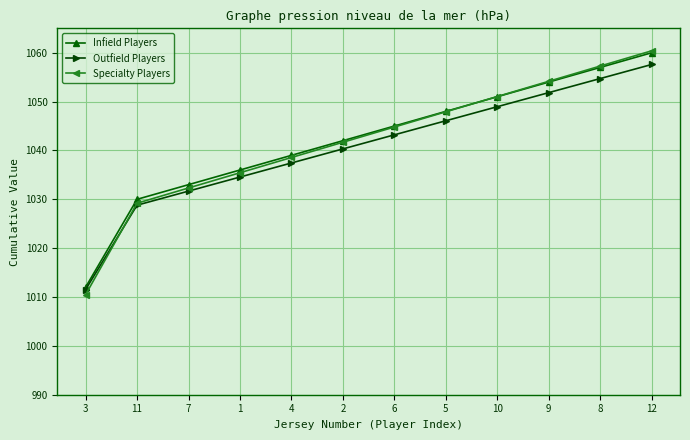

What is the maximum value for Specialty Players?

1060.4